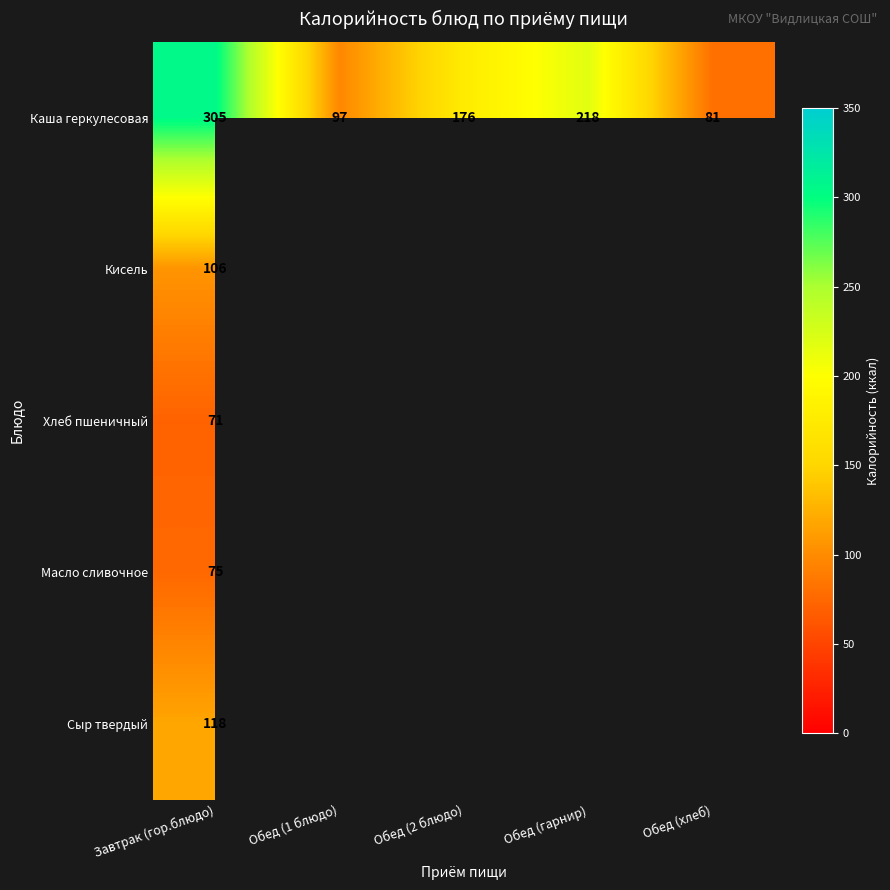

Rank the categories by Каша геркулесовая value from highest to lowest.

Завтрак (гор.блюдо), Обед (гарнир), Обед (2 блюдо), Обед (1 блюдо), Обед (хлеб)